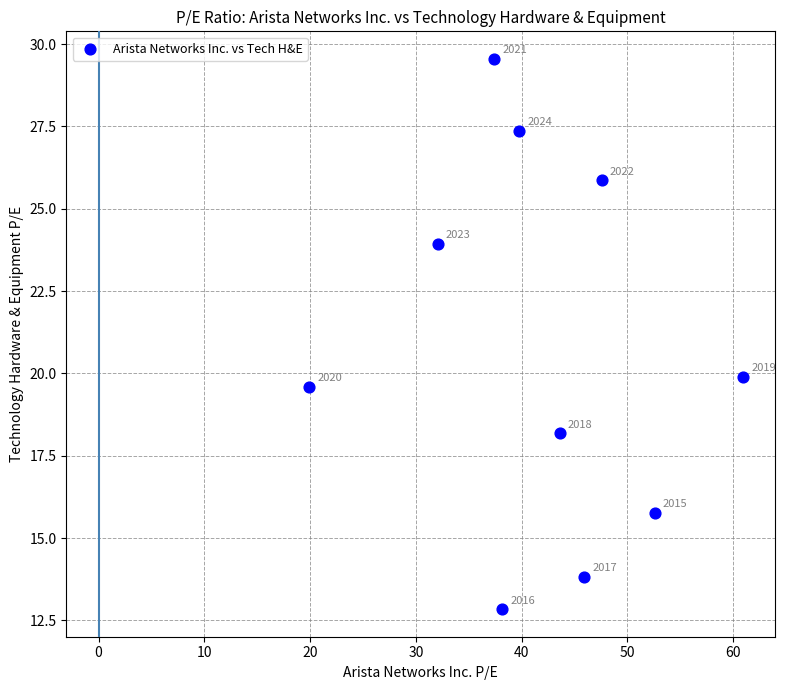

What is the average Y value?

20.7